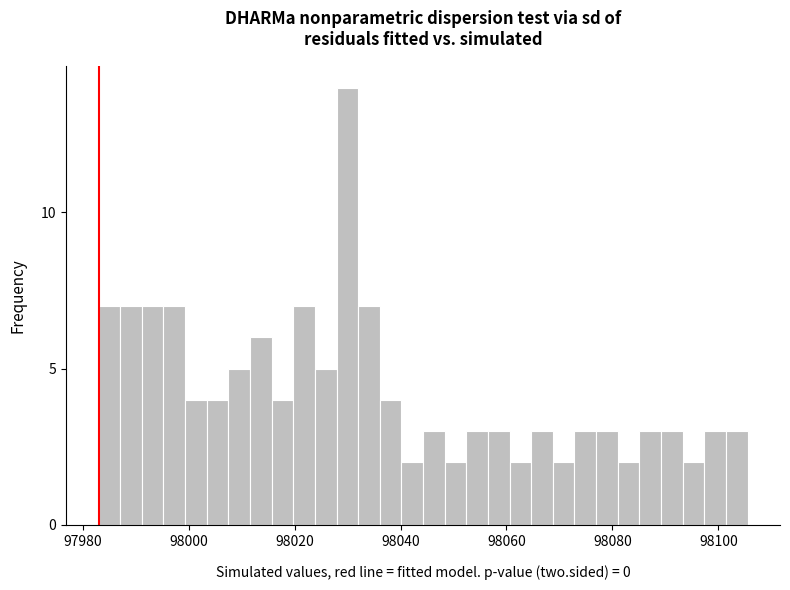

Around what value on the x-axis is the tallest bar? Give the approximate position of its centre, as read against the axis.

98030